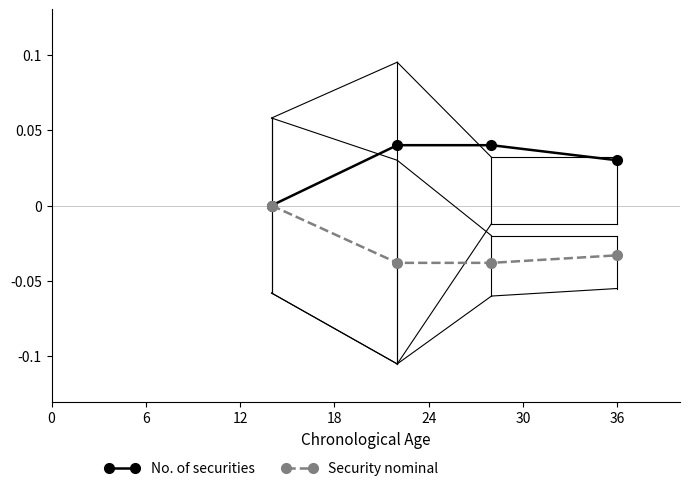

Rank the series by their maximum value, from lowest to highest.

Security nominal, No. of securities